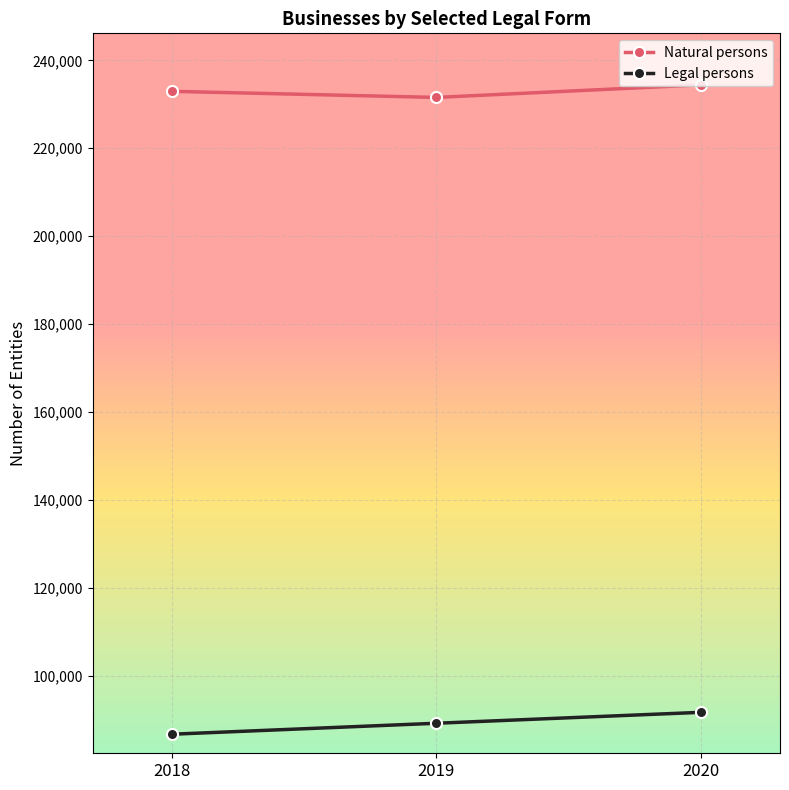

What is the smallest value displayed?

86699